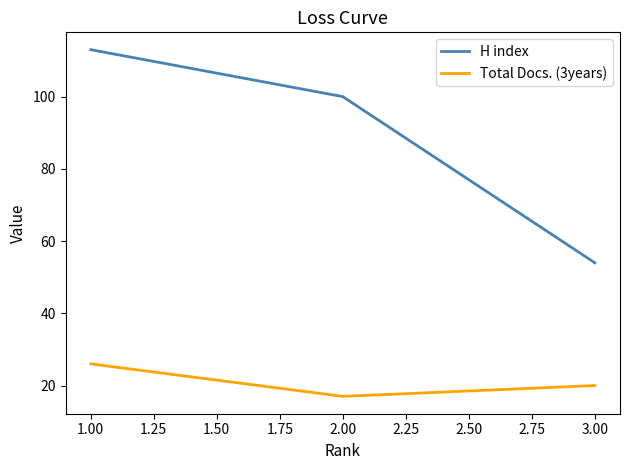

What is the difference between the highest and lowest values at 3.00?

34